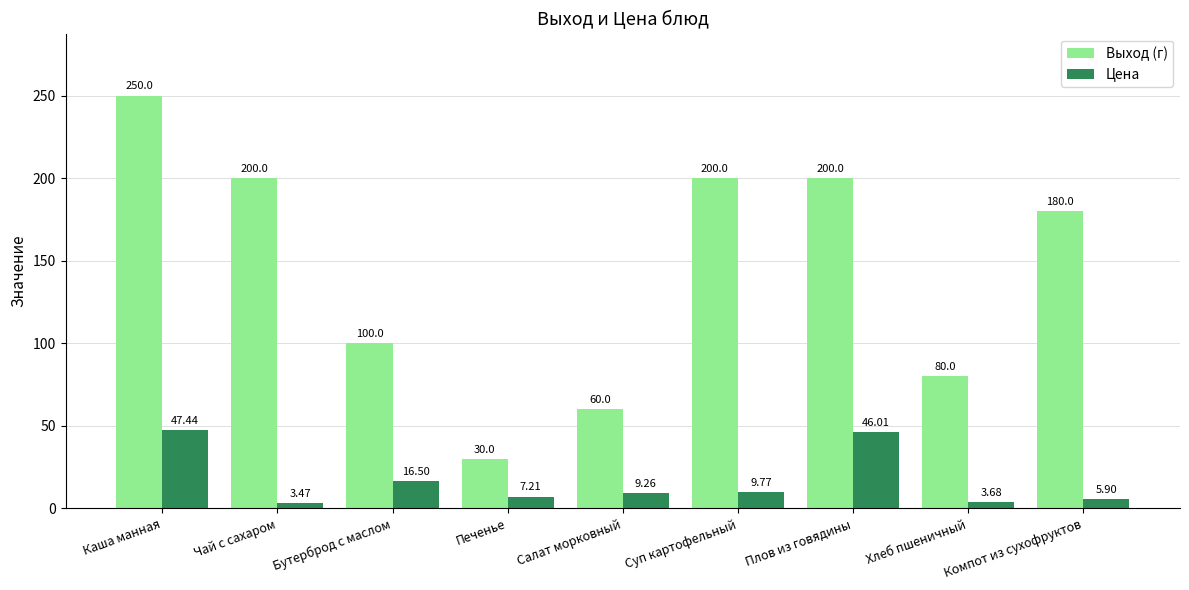

Which series has the widest spread of values?

Выход (г)